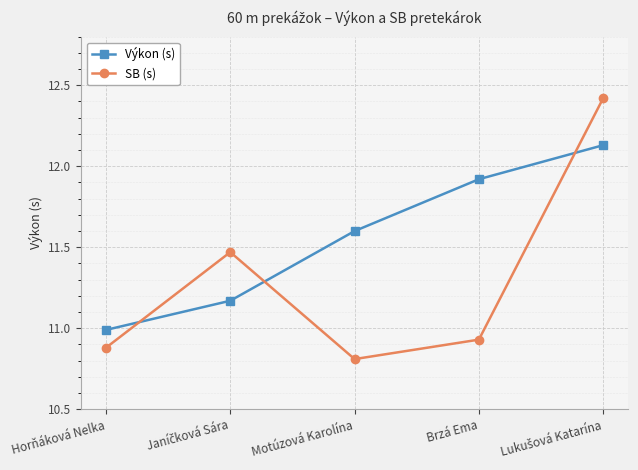

Which series has the largest total across all categories?

Výkon (s)